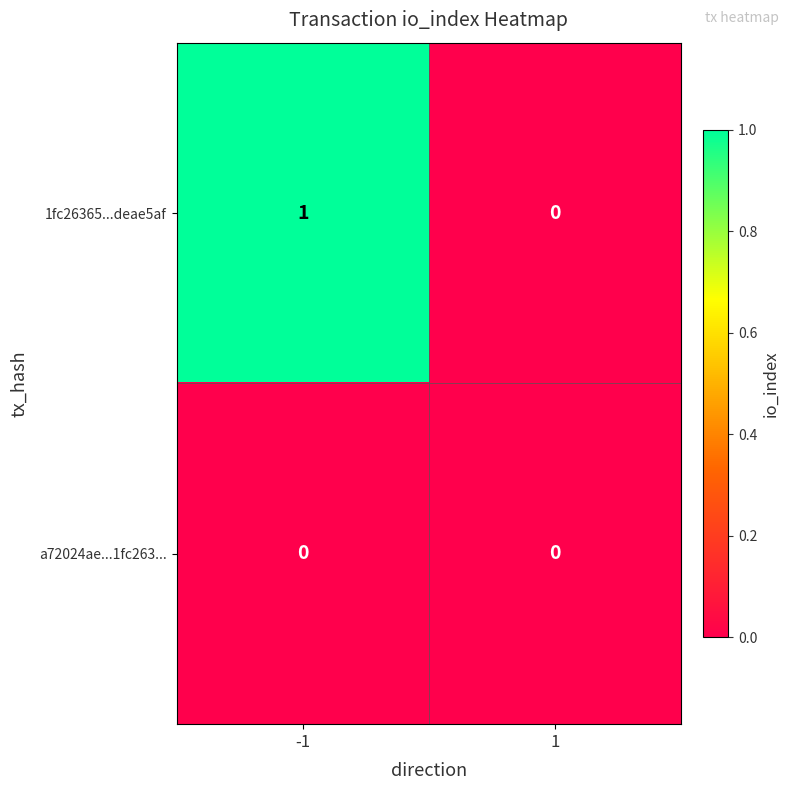

List the series in order of their peak value, lowest first.

a72024ae...1fc263..., 1fc26365...deae5af